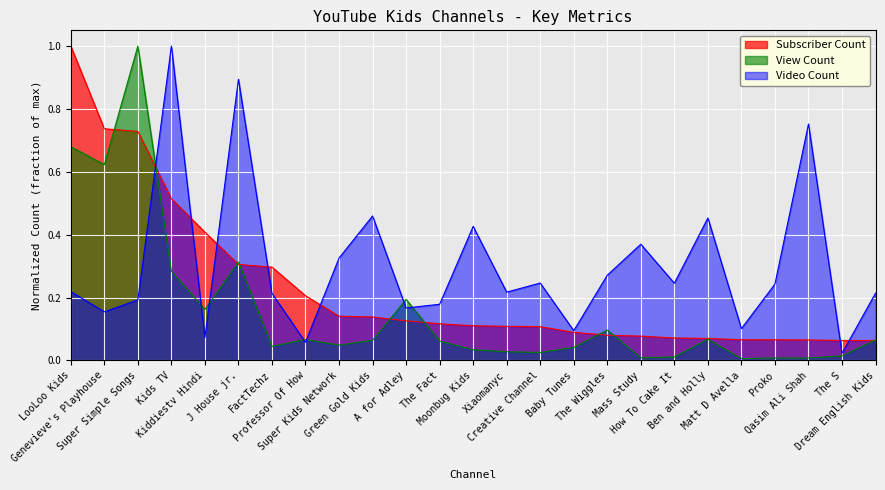

Does the chart display data point markers on the line(s)?

No